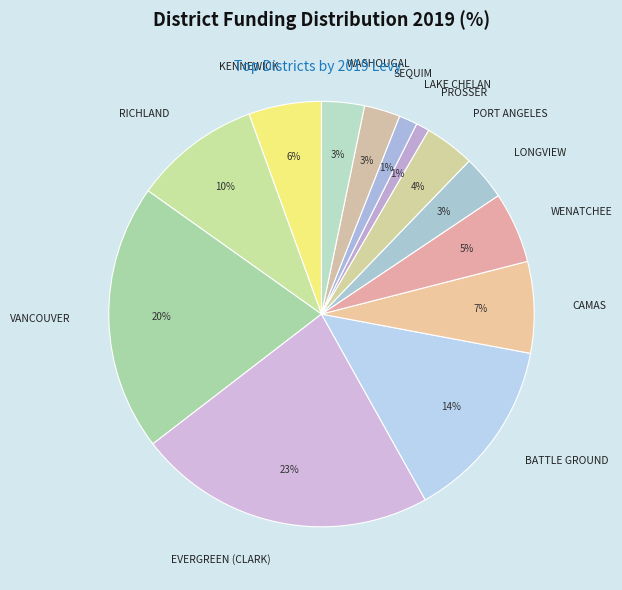

True or false: LAKE CHELAN accounts for 1% of the total.

True